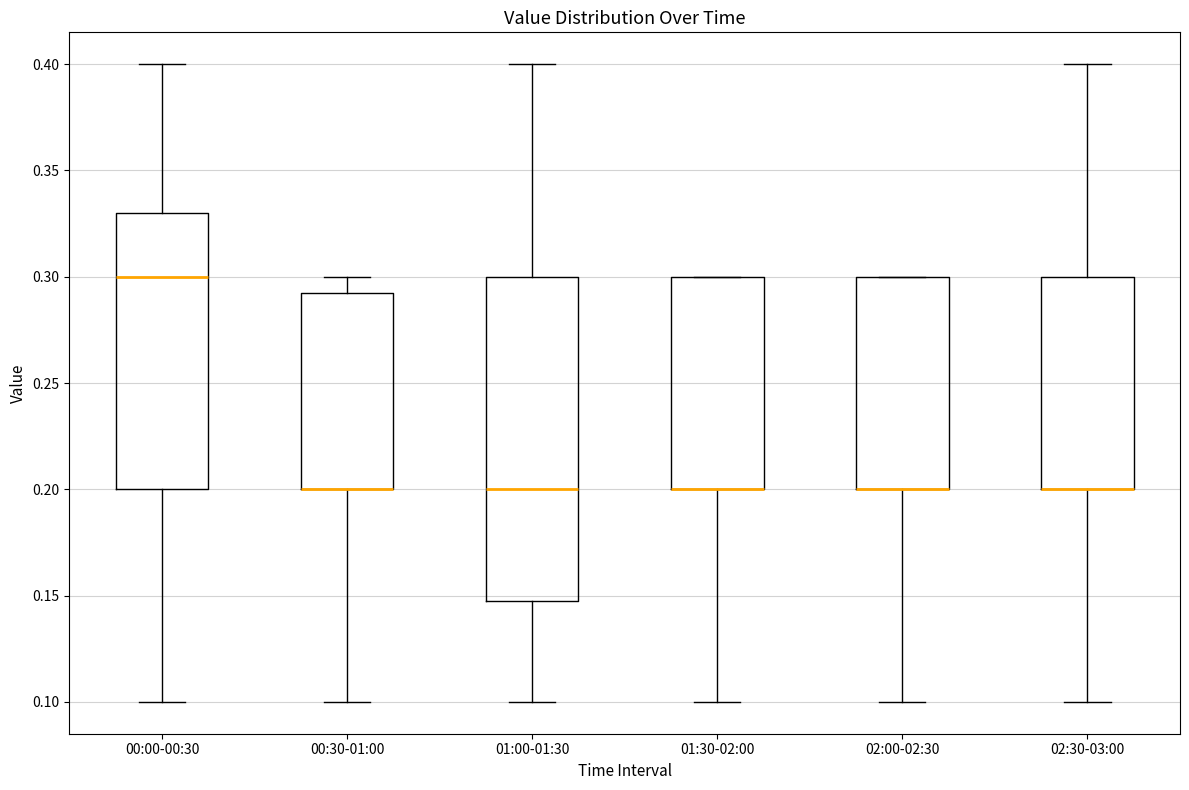

Reading left to right, read every box against the y-axis: the position of its median line, the range the box covers, and the ends of its whiskers. The values are not printed on the chart, so give them approximately, as read against the axis.

00:00-00:30: median 0.300, box 0.200 to 0.330, whiskers 0.100 to 0.400
00:30-01:00: median 0.200 (drawn on the box's lower edge), box 0.200 to 0.295, whiskers 0.100 to 0.300
01:00-01:30: median 0.200, box 0.150 to 0.300, whiskers 0.100 to 0.400
01:30-02:00: median 0.200 (drawn on the box's lower edge), box 0.200 to 0.300, whiskers 0.100 to 0.300
02:00-02:30: median 0.200 (drawn on the box's lower edge), box 0.200 to 0.300, whiskers 0.100 to 0.300
02:30-03:00: median 0.200 (drawn on the box's lower edge), box 0.200 to 0.300, whiskers 0.100 to 0.400